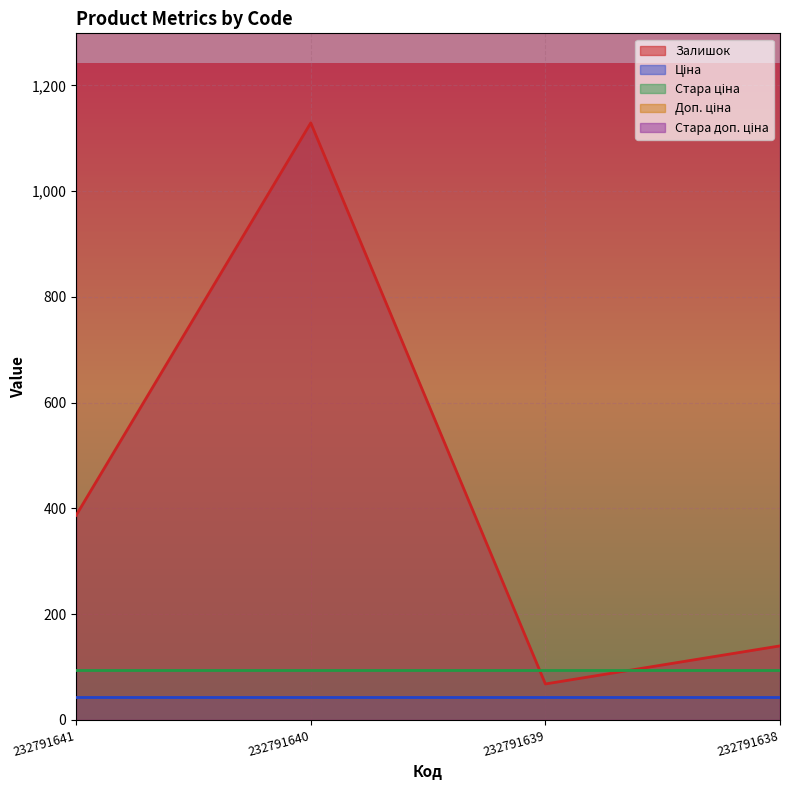

Where is Стара доп. ціна nearest to the value 21208?

232791641